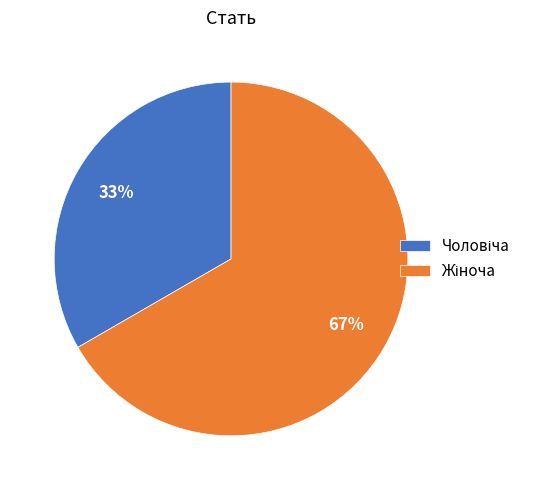

Does any single category account for the majority?

Yes